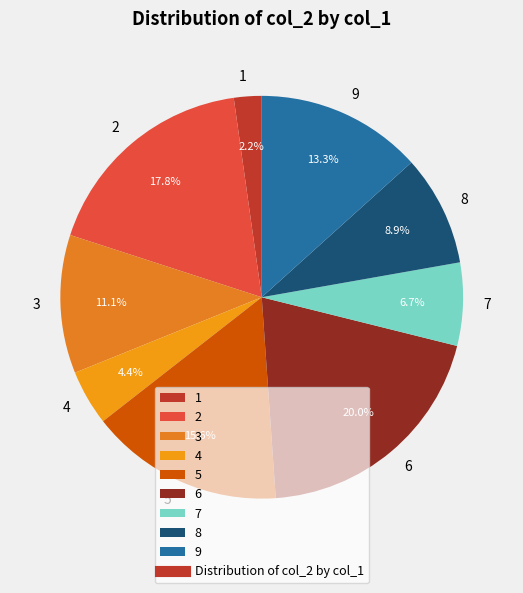

Is there any slice that represents more than half of the pie?

No